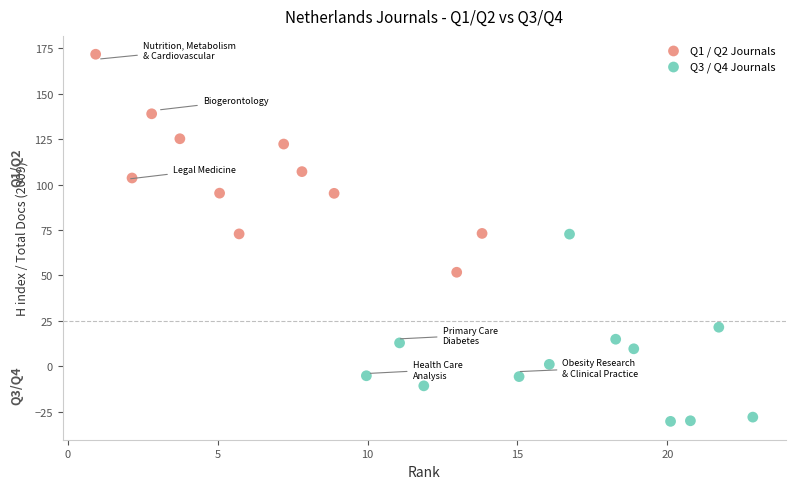

Which series contains the lowest Y value?

Q3 / Q4 Journals